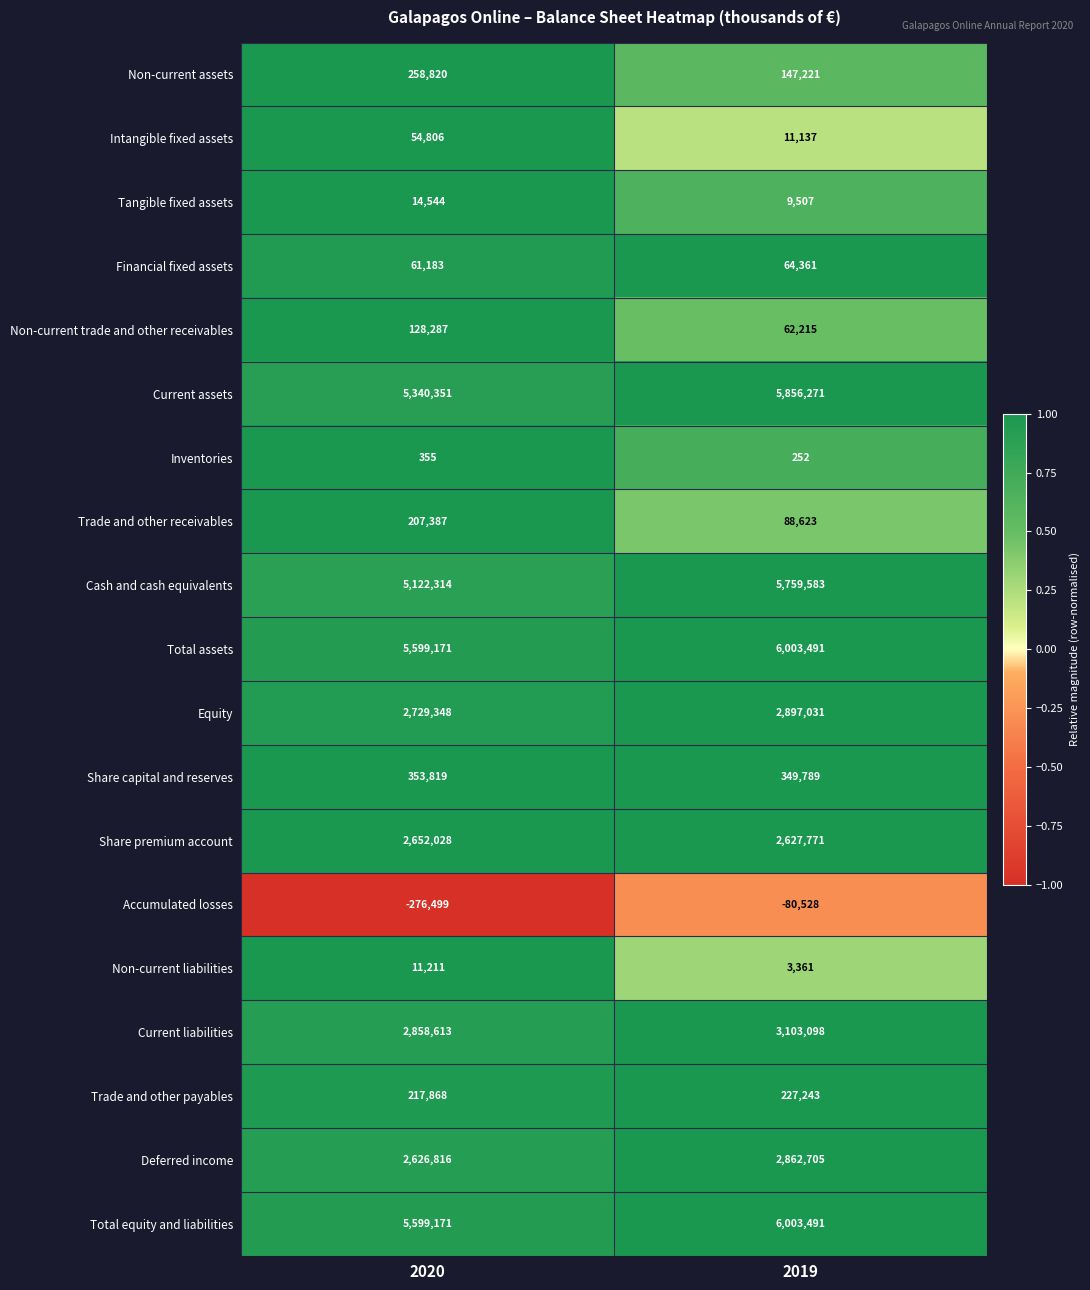

Is the value of Tangible fixed assets at 2020 greater than the value of Total assets at 2020?

No